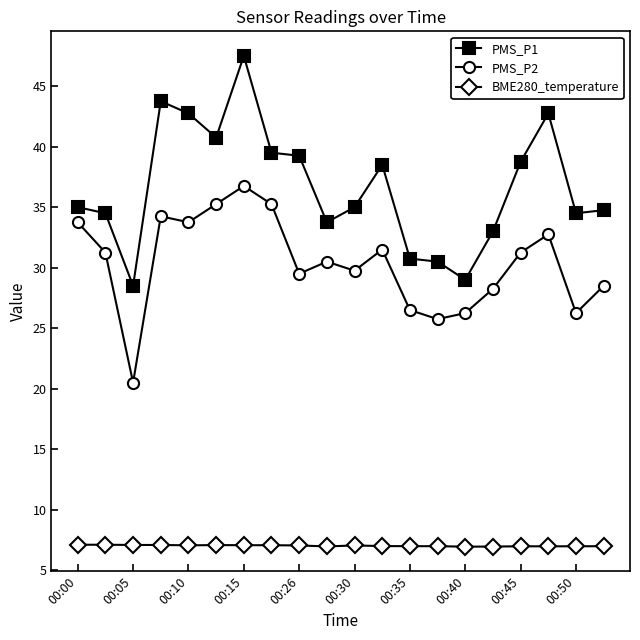

What is the value of the BME280_temperature point at the 13th from the left?

7.0